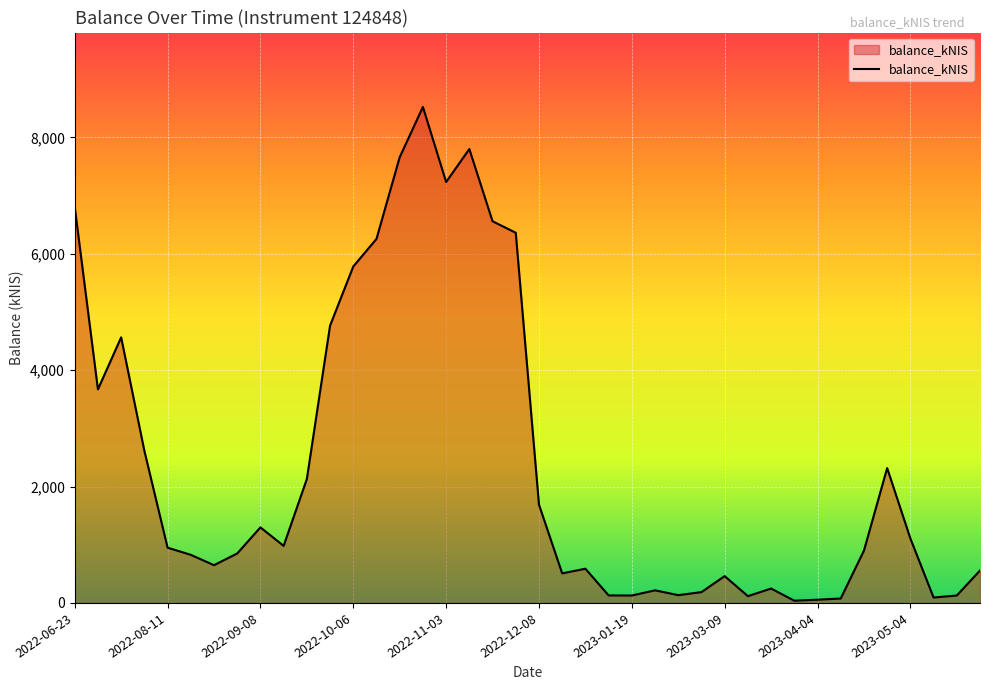

True or false: there are more than 1 points higher than both neighbors.

True